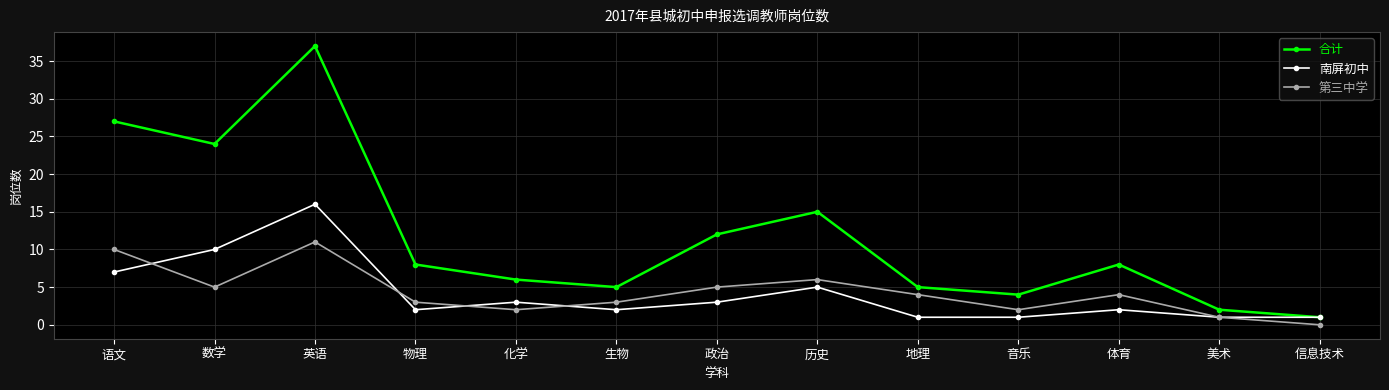

List the series in order of their peak value, highest first.

合计, 南屏初中, 第三中学